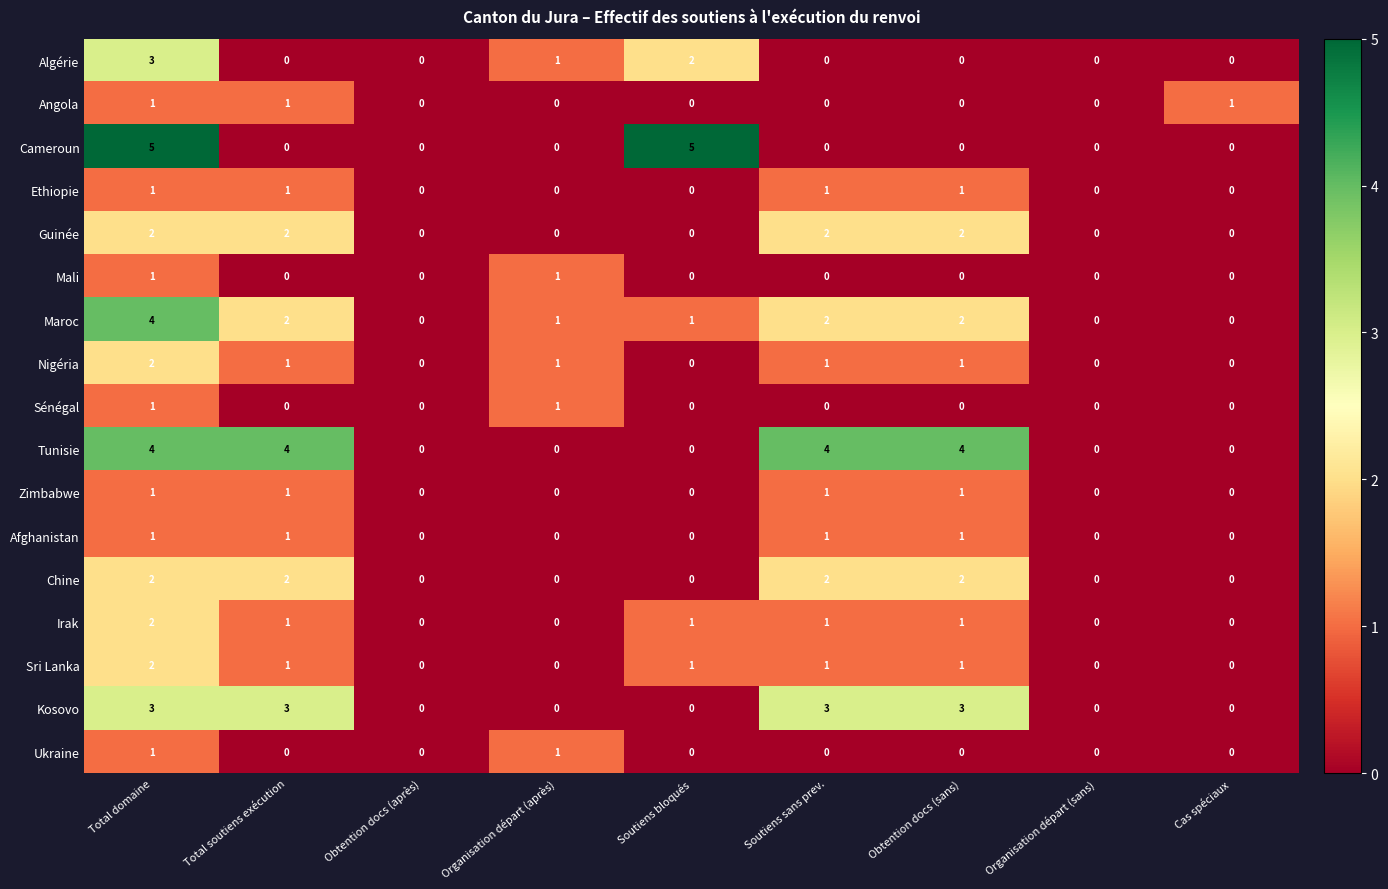

How many Nigéria values are between 0 and 1?

8